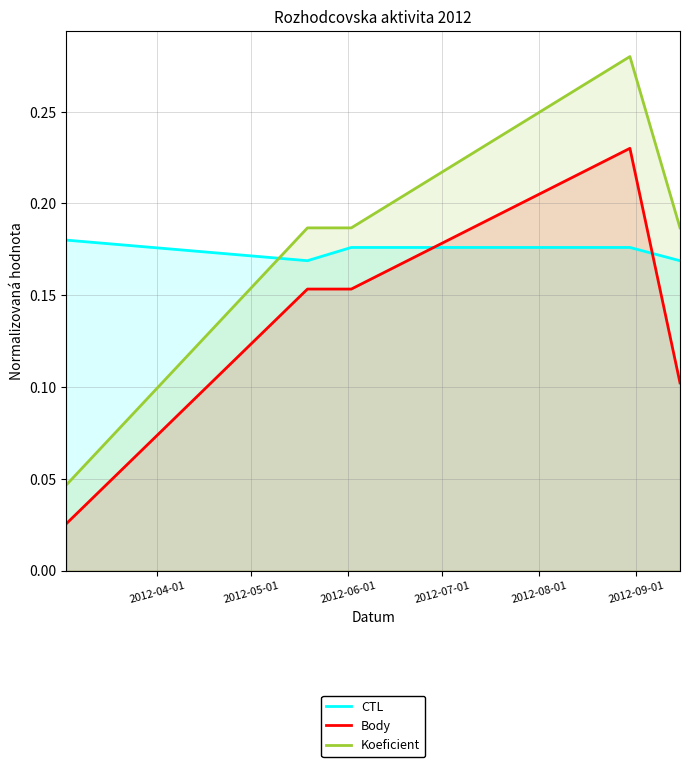

True or false: Koeficient and Body intersect in this chart.

False